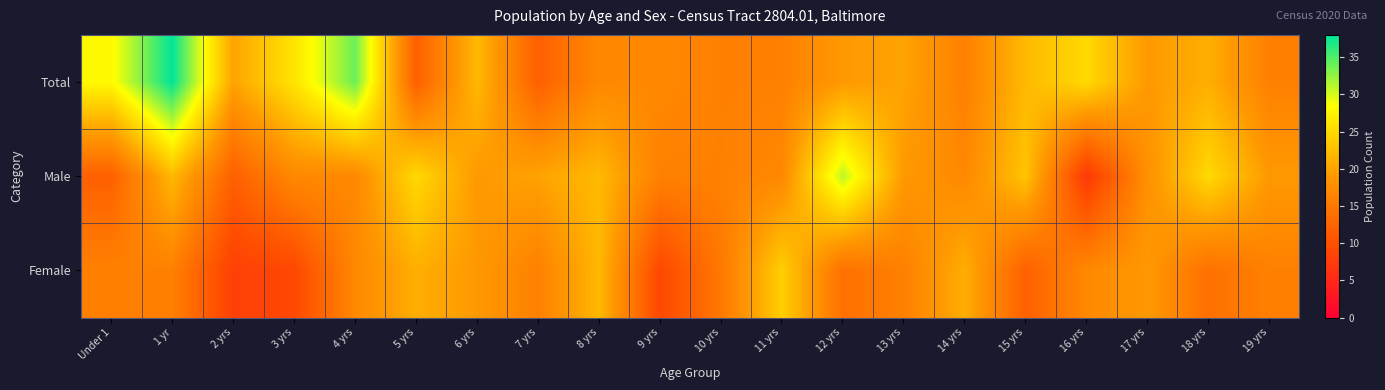

Which has a higher value, 6 yrs or 13 yrs?

6 yrs